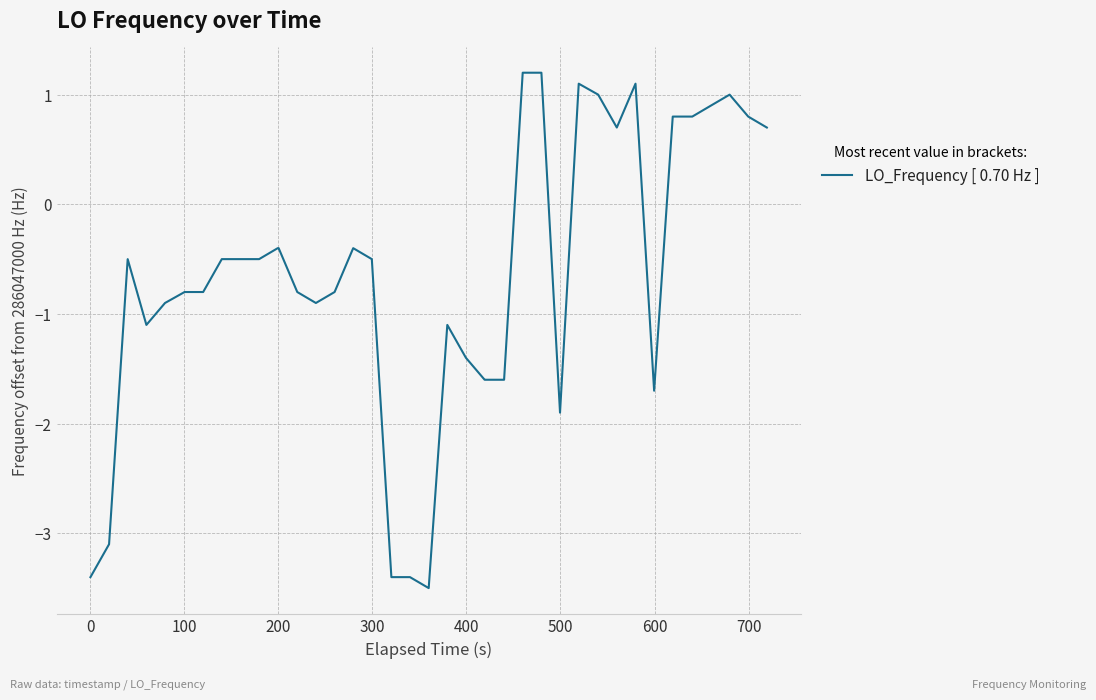

What is the difference between the maximum and minimum values?

4.7